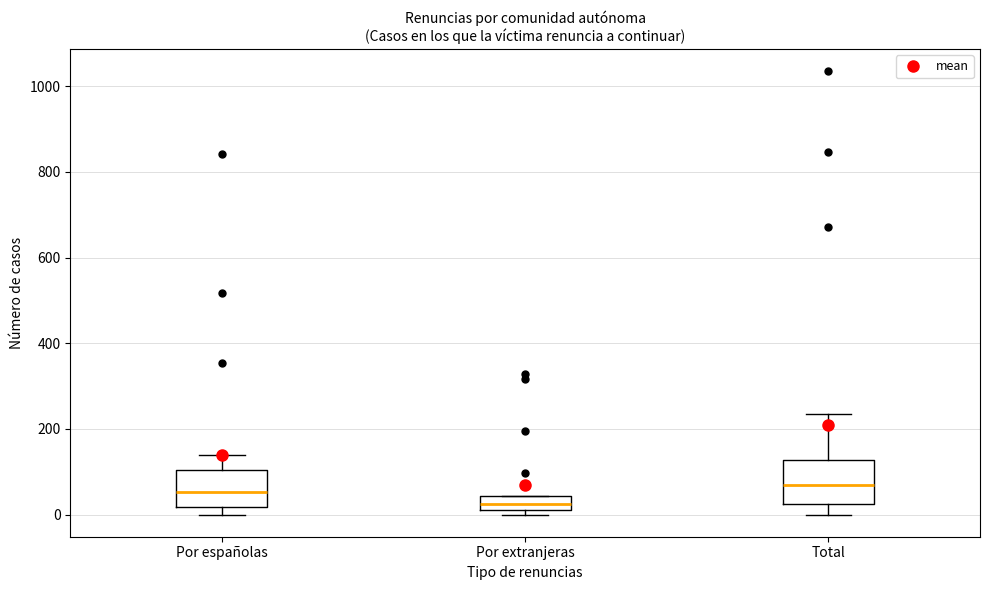

Reading left to right, read every box against the y-axis: the position of its median line, the range the box covers, and the ends of its whiskers. The values are not printed on the chart, so give them approximately, as read against the axis.

Por españolas: median 60, box 20 to 100, whiskers 0 to 140
Por extranjeras: median 20 (inside the box), box 20 to 40, whiskers 0 to 40
Total: median 60, box 20 to 120, whiskers 0 to 240